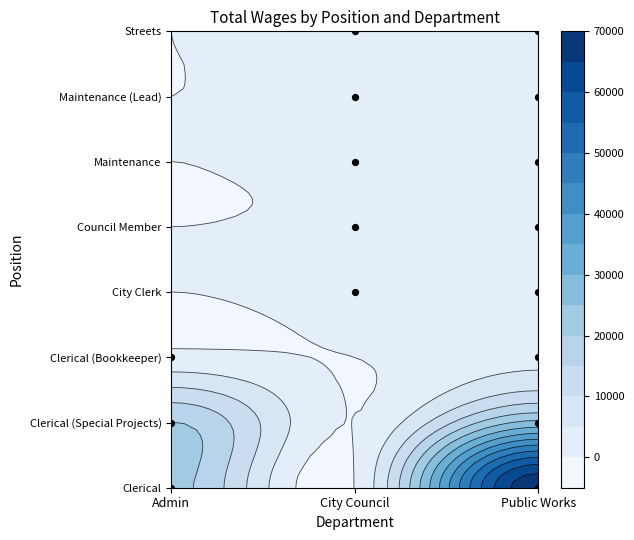

Reading right to left, list all the values displayed in this chart.

Admin: 0	0	0	0	0	1359	20120	21367
City Council: 594	594	594	644	2094	0	0	0
Public Works: 582	1265	1379	1459	2709	3372	26392	68512